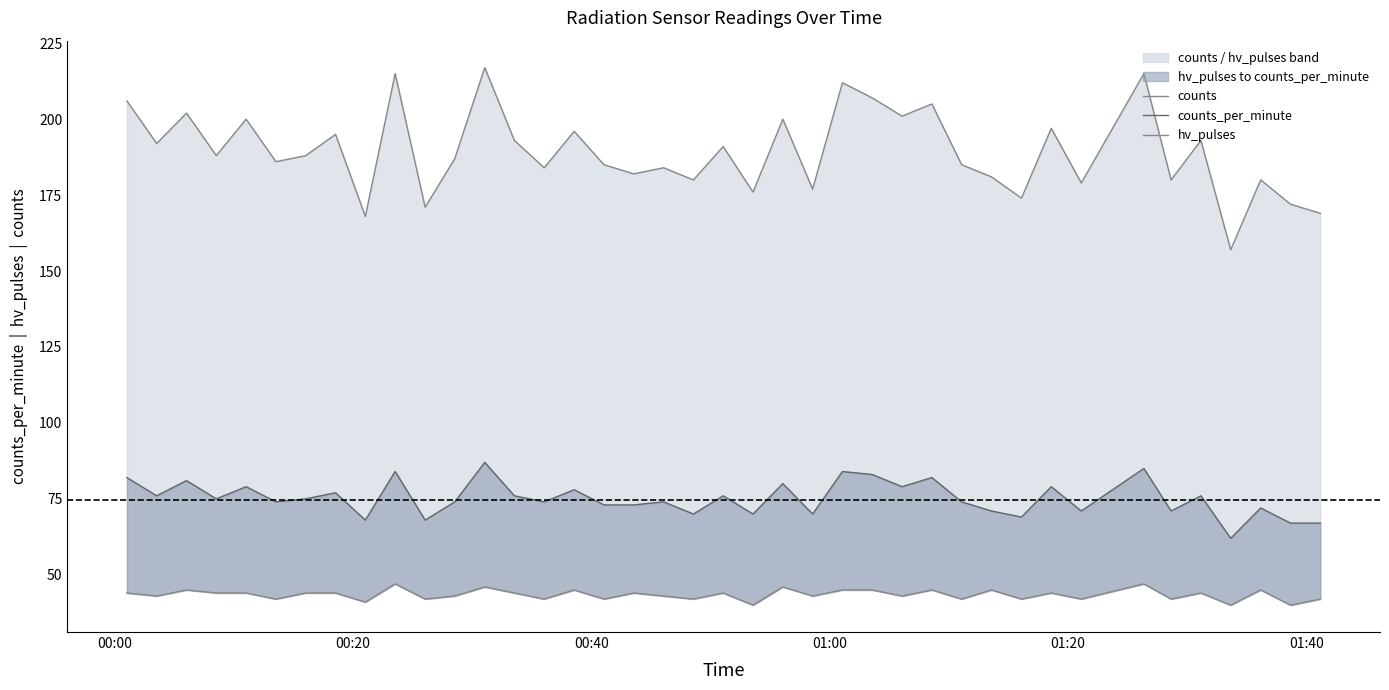

How many lines are shown in the chart?

3